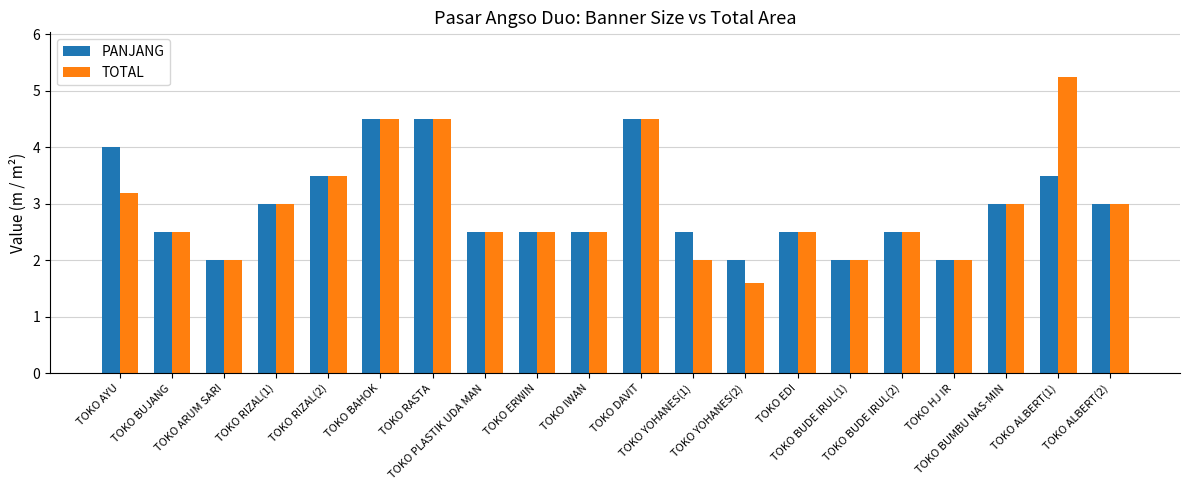

How many bars are there in each group?

2